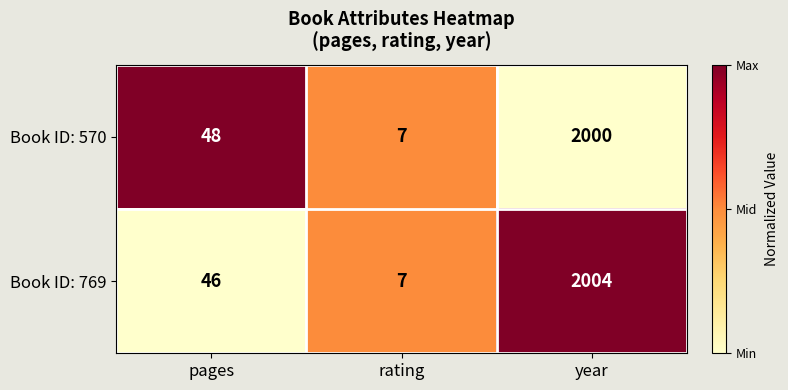

What is the total value across all series at rating?

14